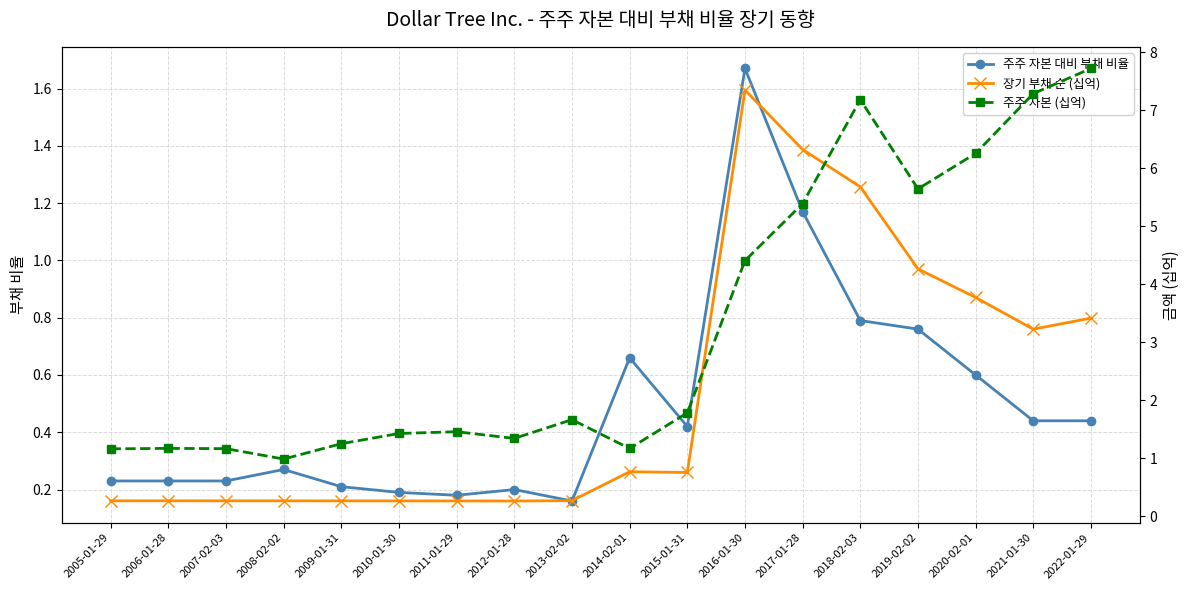

What position from the left is 2012-01-28?

8